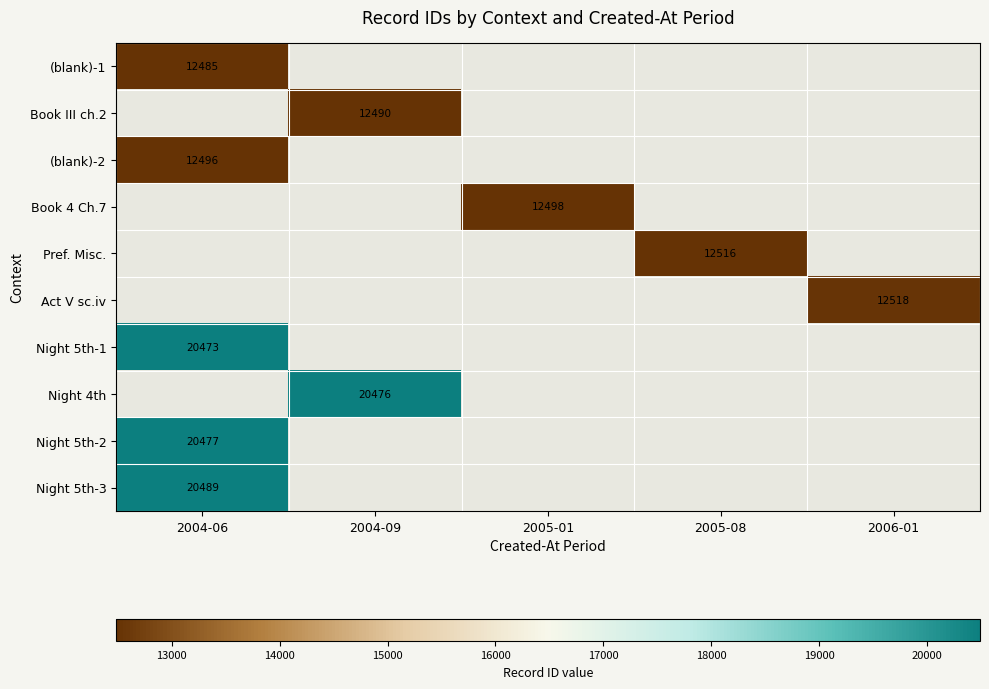

Which has a higher value, 2005-01 or 2004-06?

2004-06